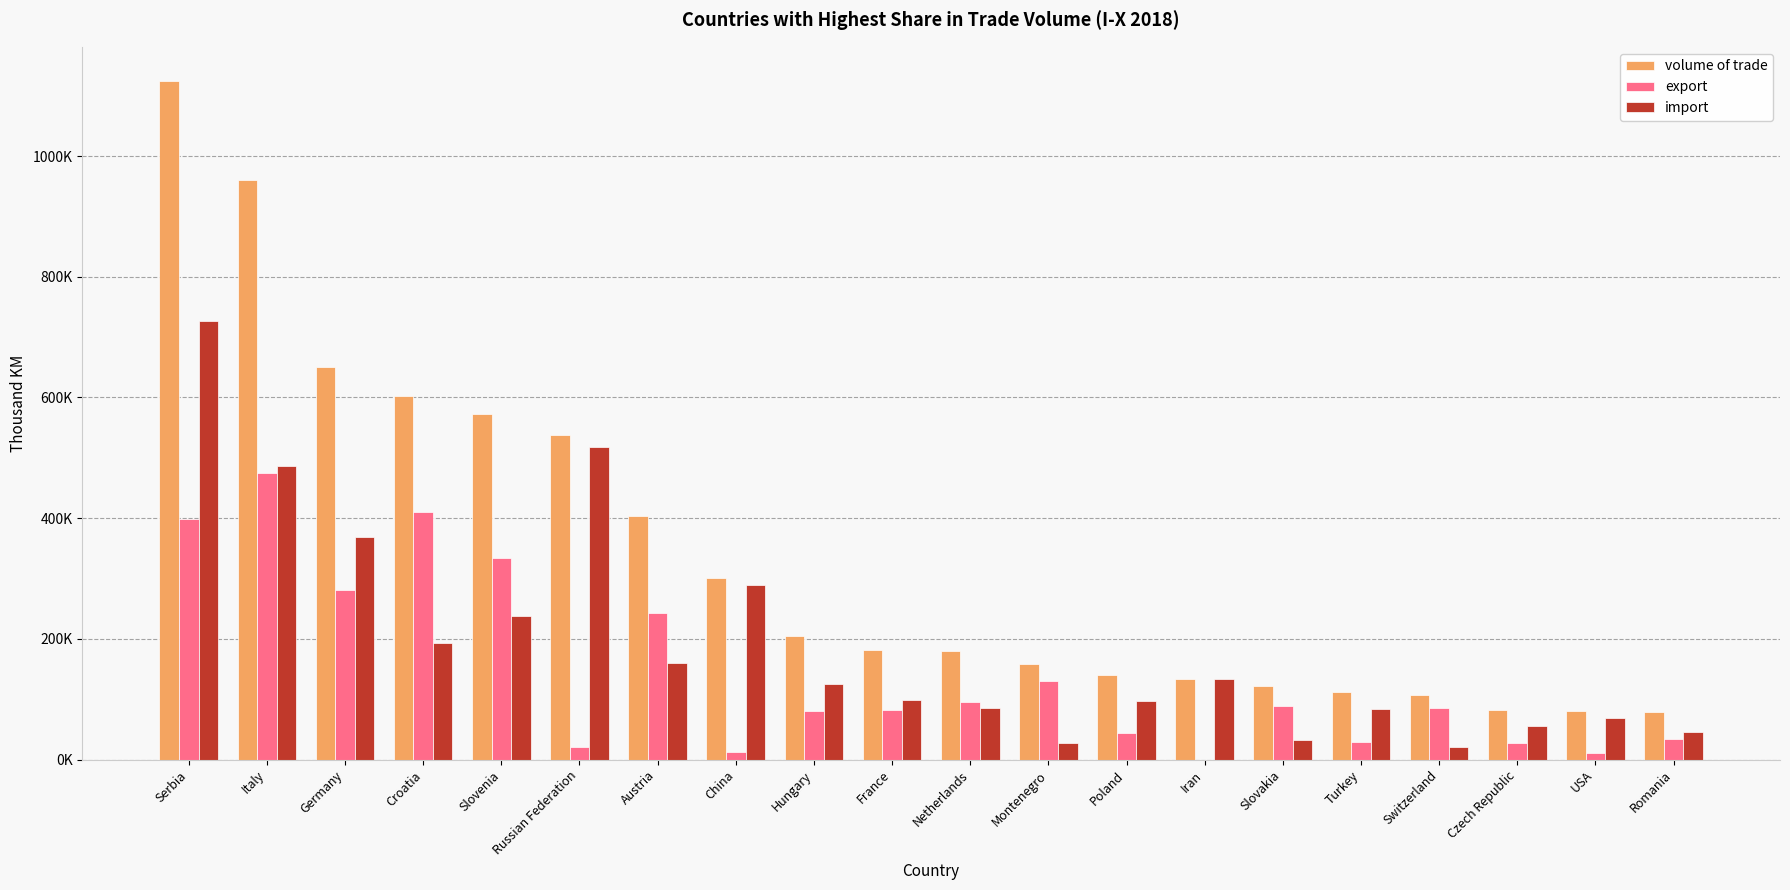

Between Croatia and Italy, which is larger?

Italy